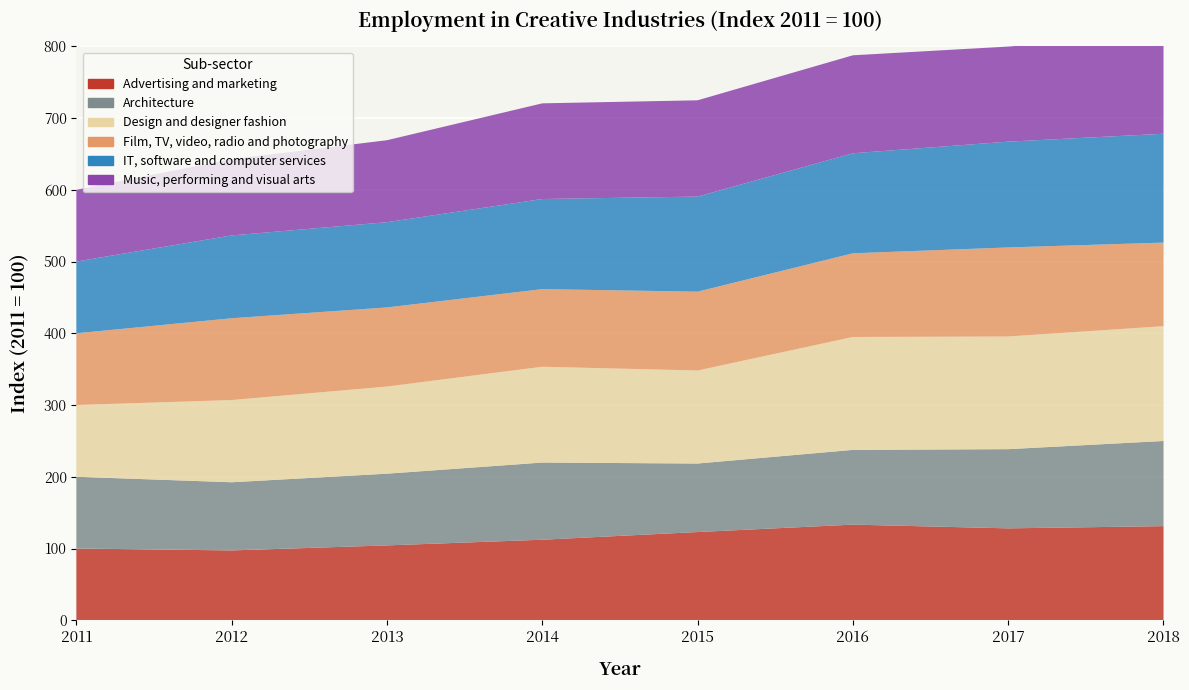

Reading left to right, what are all the values shown in this chart?

Advertising and marketing: 2011=100.0	2012=97.3	2013=104.3	2014=112.2	2015=123.0	2016=133.3	2017=128.1	2018=131.2
Architecture: 2011=100.0	2012=95.0	2013=100.0	2014=107.6	2015=95.5	2016=104.2	2017=110.4	2018=118.7
Design and designer fashion: 2011=100.0	2012=114.6	2013=121.4	2014=133.6	2015=129.6	2016=157.4	2017=157.0	2018=160.0
Film, TV, video, radio and photography: 2011=100.0	2012=114.0	2013=110.3	2014=108.2	2015=109.9	2016=116.6	2017=124.1	2018=116.5
IT, software and computer services: 2011=100.0	2012=115.4	2013=118.8	2014=125.6	2015=132.5	2016=139.4	2017=147.5	2018=151.7
Music, performing and visual arts: 2011=100.0	2012=106.4	2013=114.3	2014=133.4	2015=134.2	2016=136.6	2017=132.5	2018=139.0